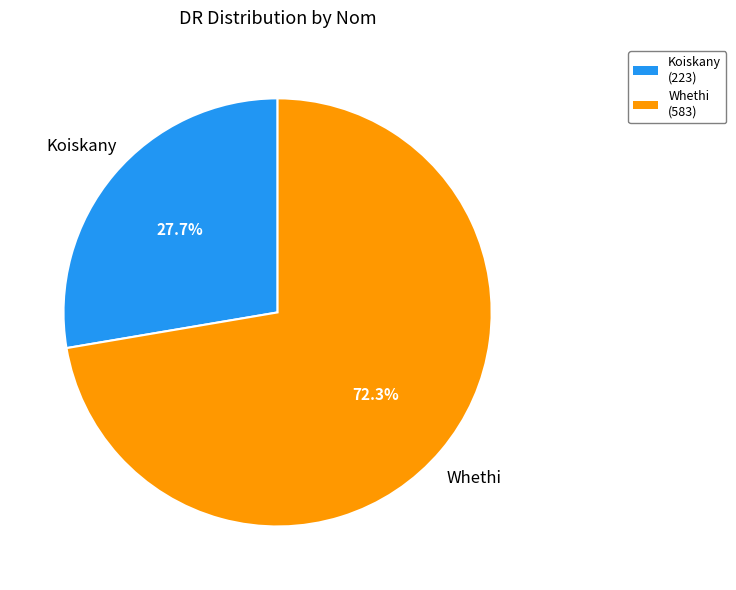

To the nearest percent, what is the average slice percentage?

50%